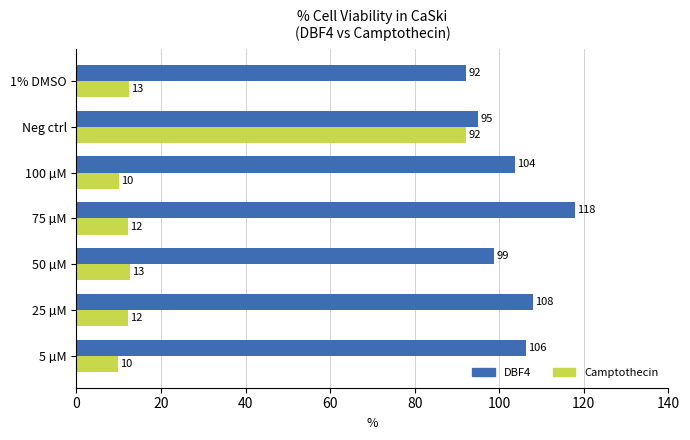

Is it true that Camptothecin equals 19.4 at 1% DMSO?

False